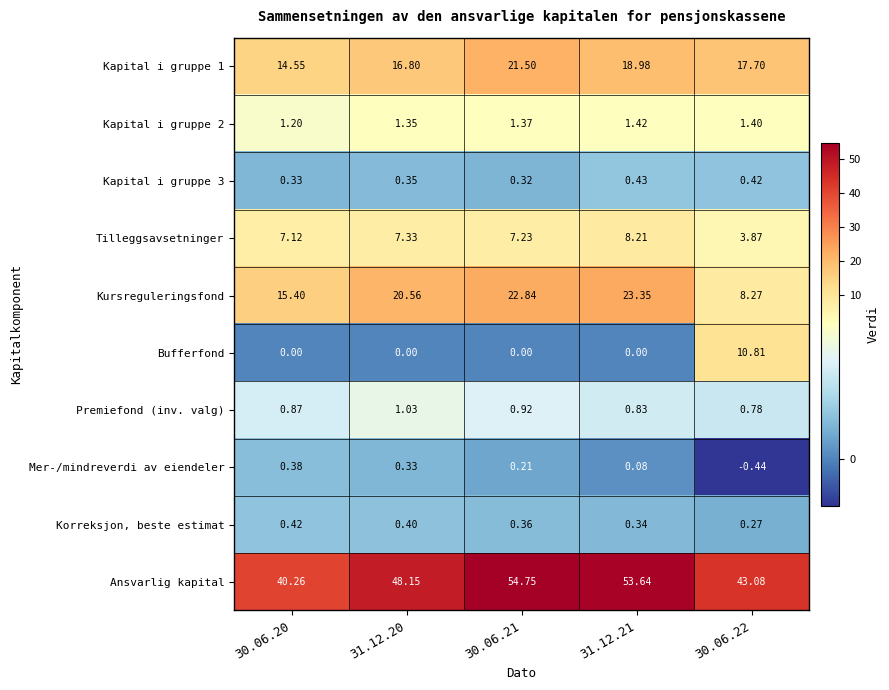

Which series has the widest spread of values?

Kursreguleringsfond